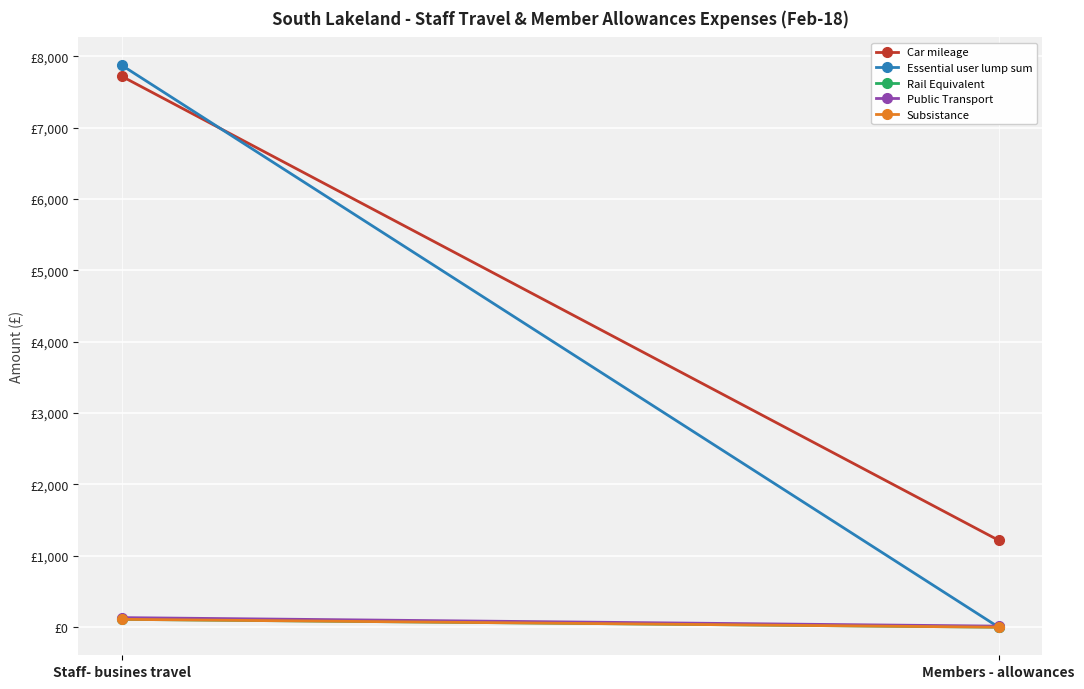

At which label does Subsistance first exceed 110?

Staff- busines travel